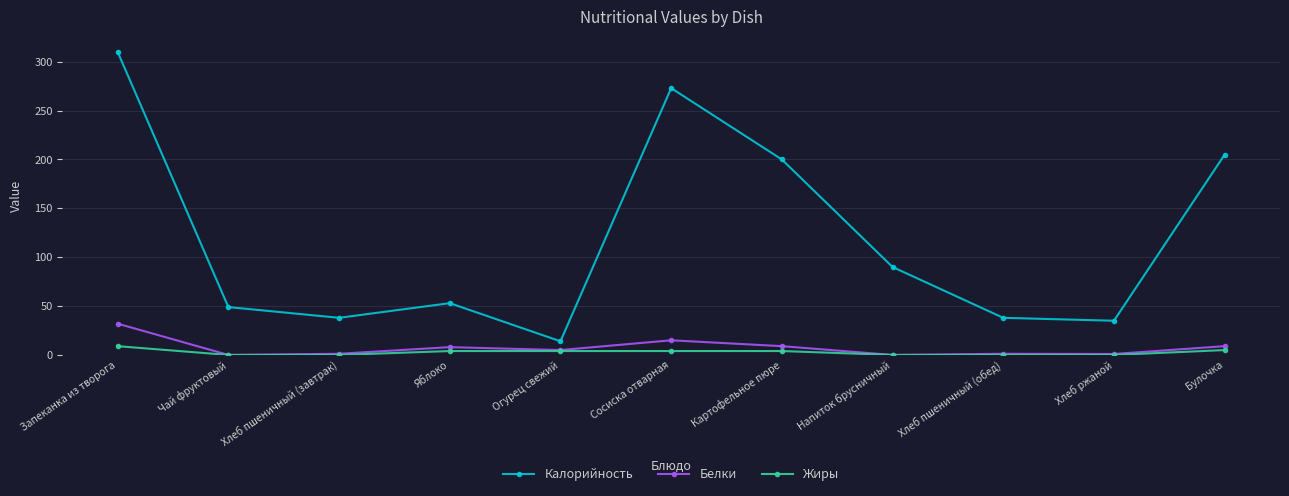

Which category has the highest value across all series?

Запеканка из творога